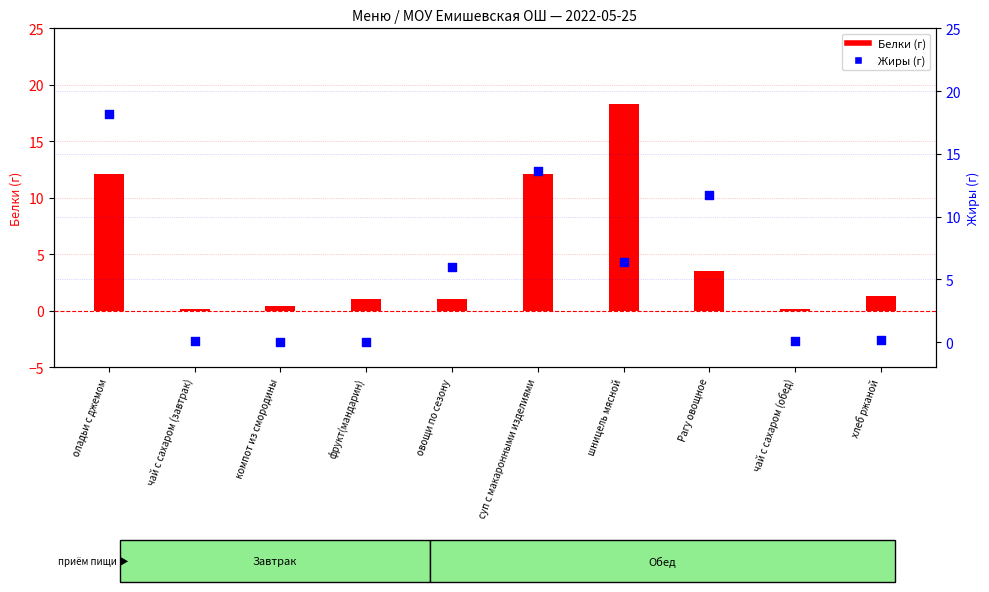

Which series contains the lowest Y value?

Жиры